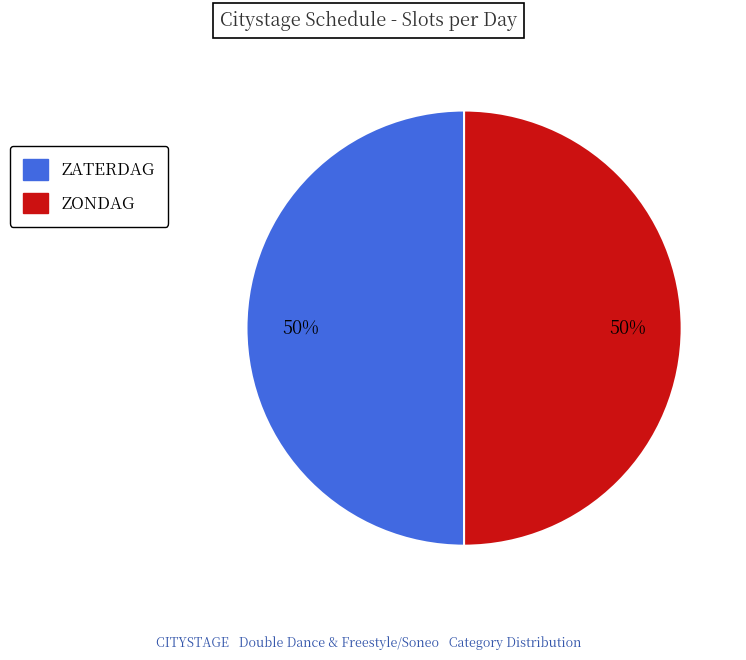

To the nearest percent, what is the average slice percentage?

50%